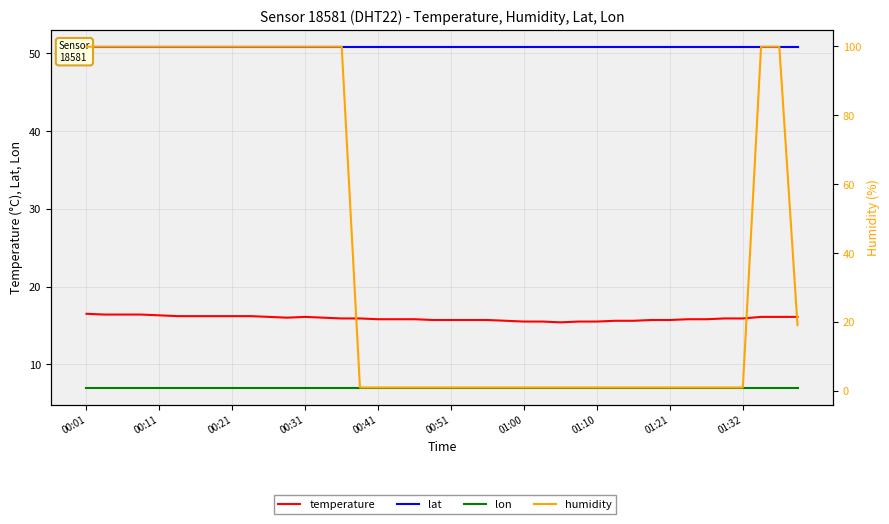

What is the sum of all lat values?

2035.0